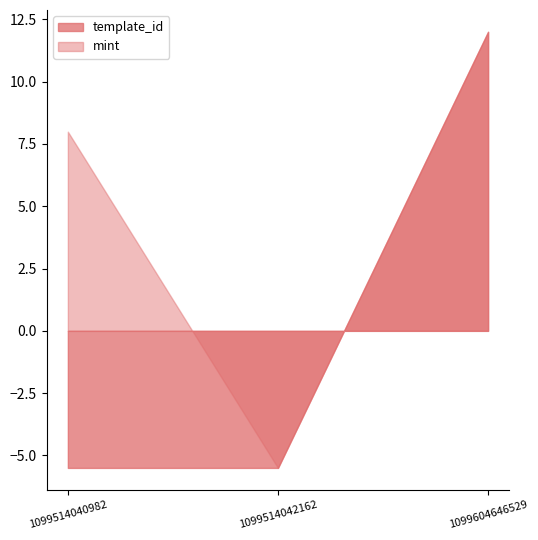

How many values in the template_id series are below -5?

2